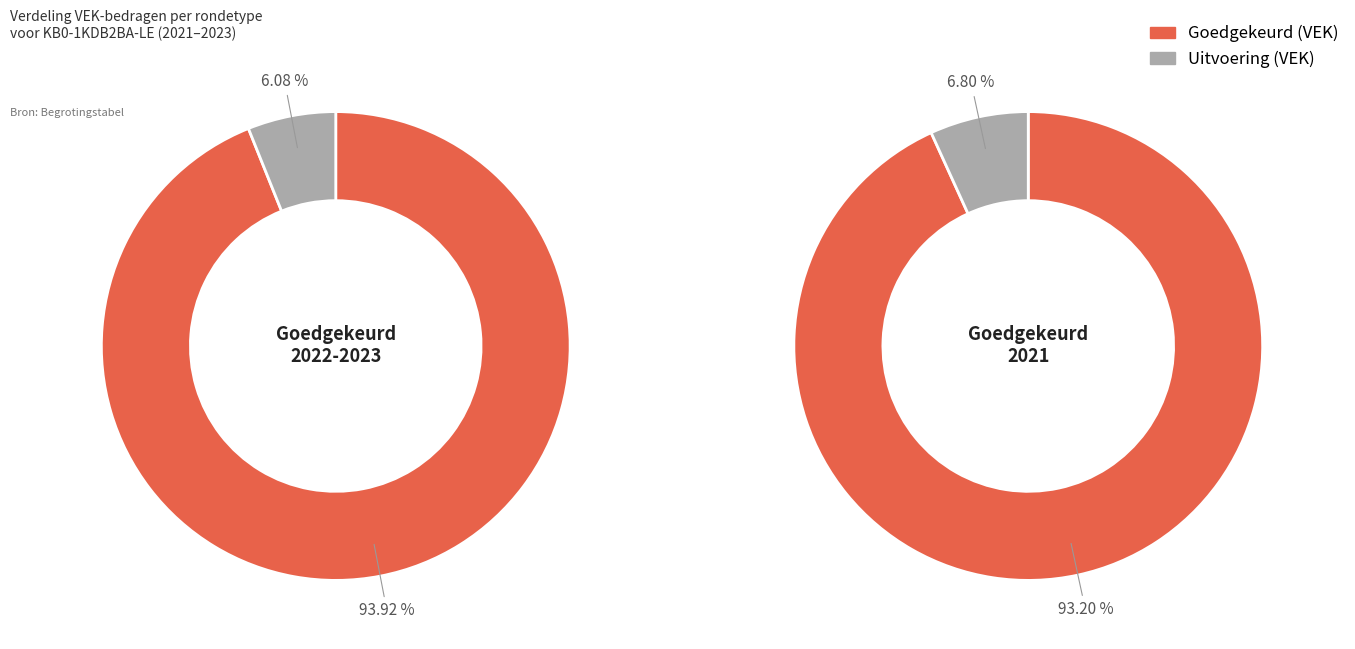

Is it true that 2023 1ste aanpassing
ontwerp is 14% of the pie?

False